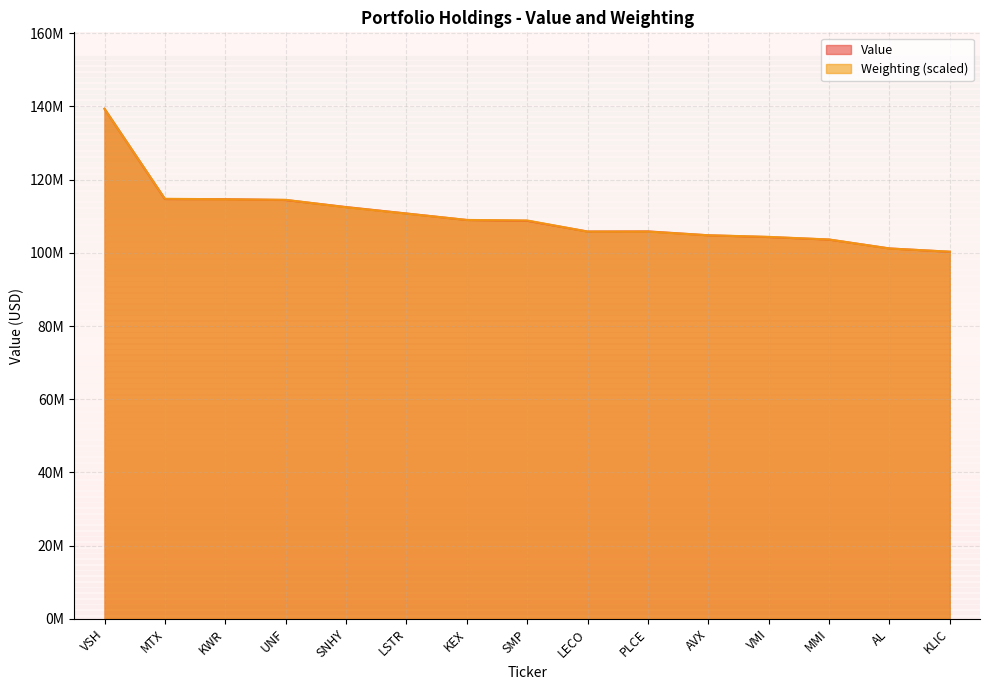

Where is the first local minimum for Value?

LECO